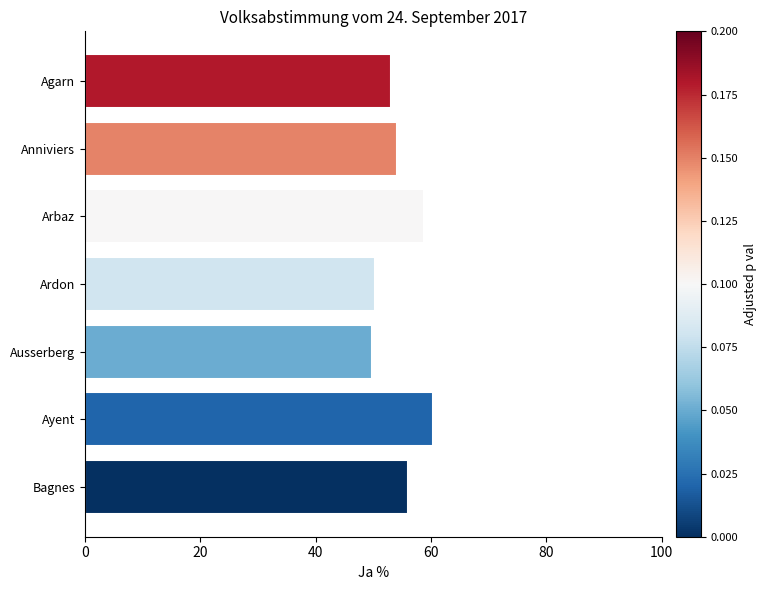

What value does the data have at Ayent?

60.3